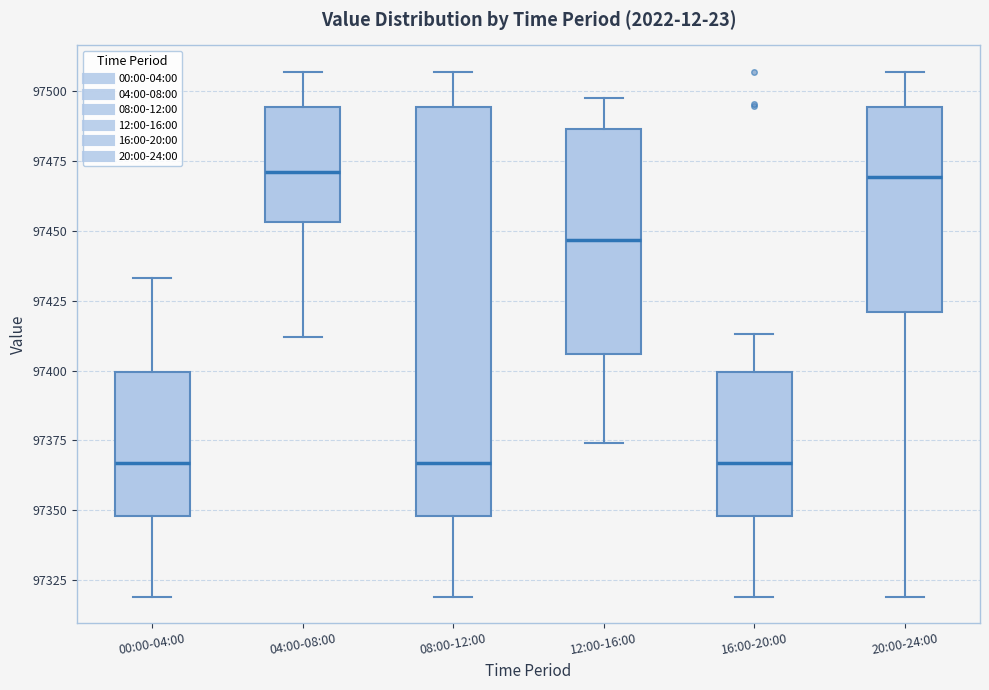

Where does the lower whisker of the box for 08:00-12:00 end on the y-axis? The values are not printed on the chart, so give them approximately, as read against the axis.

97320